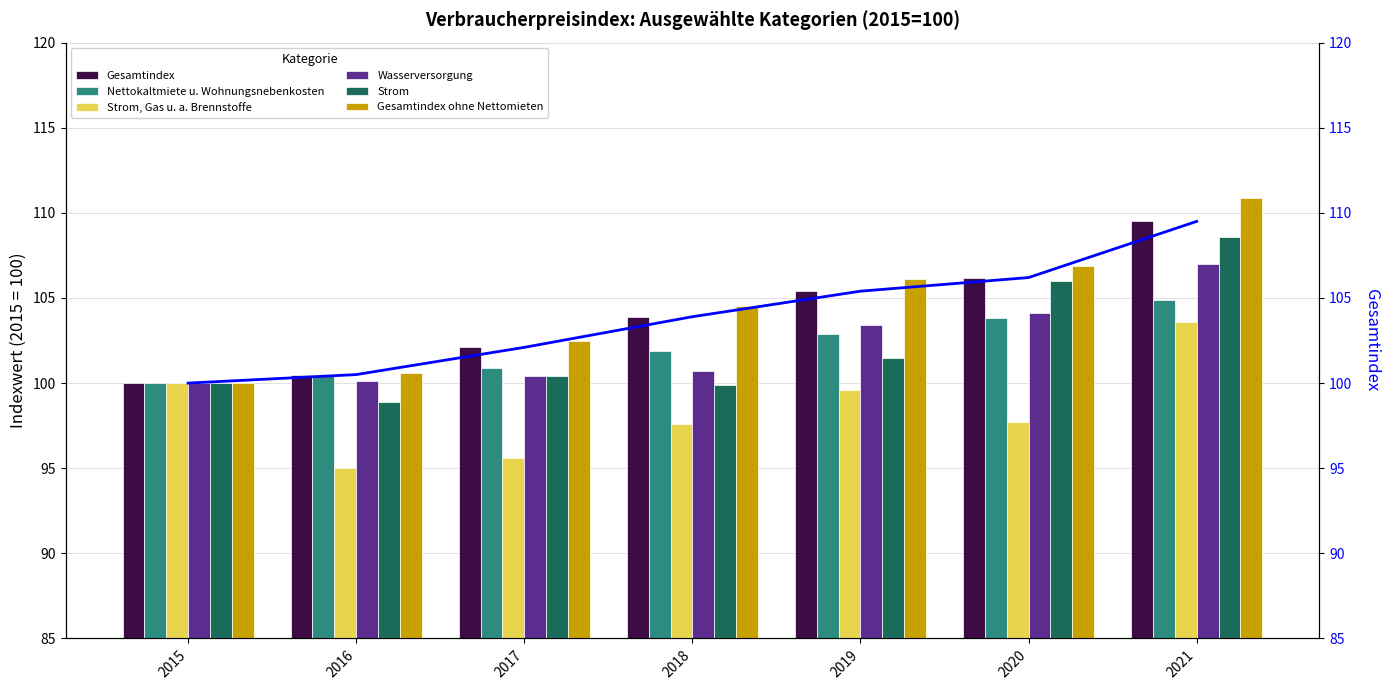

Does the chart contain stacked bars?

No